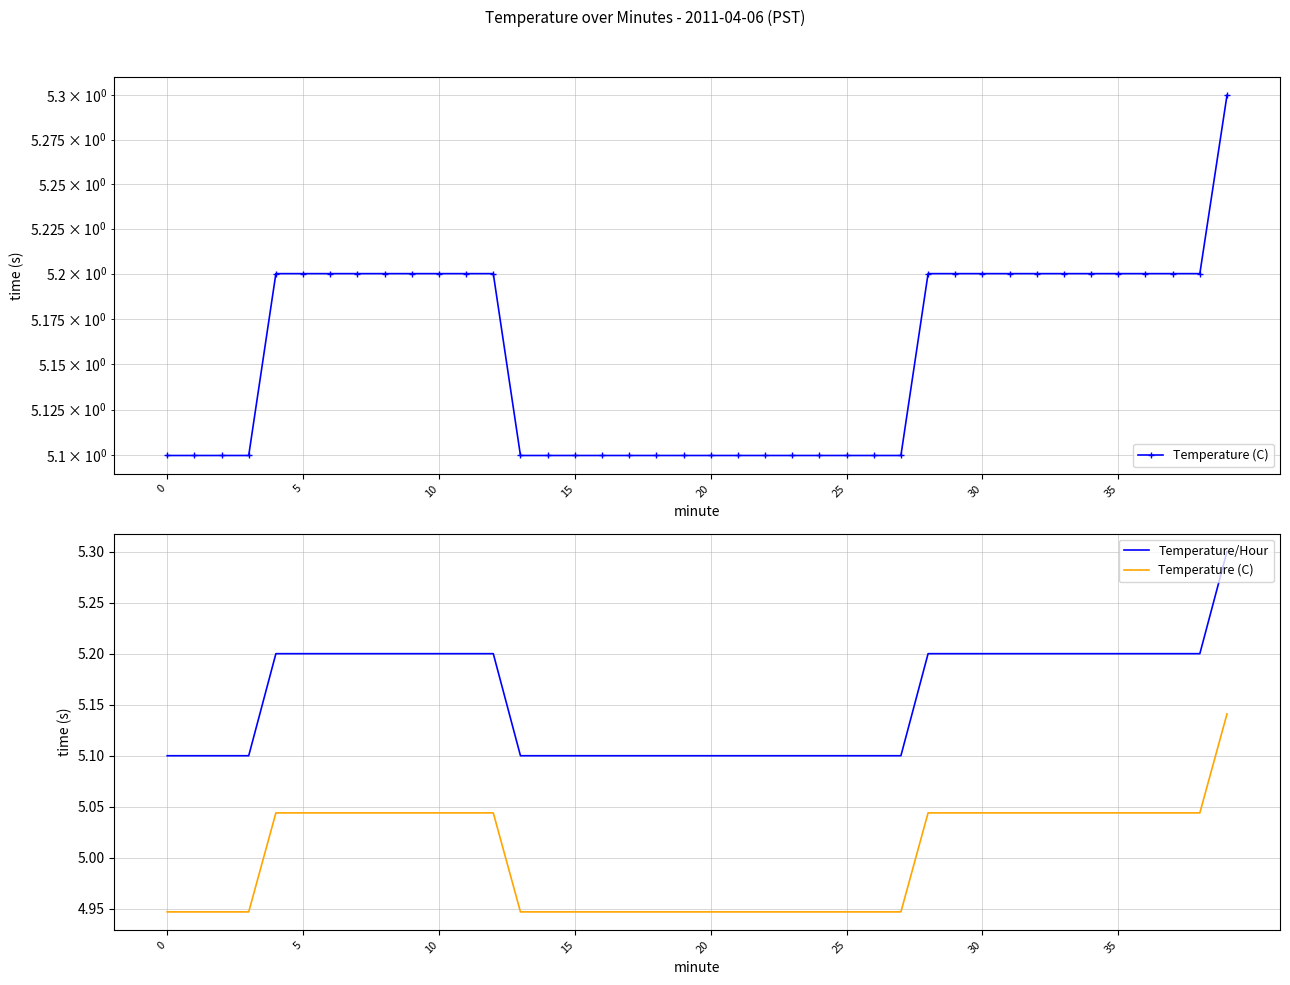

At which category is the sum across all series the highest?

39